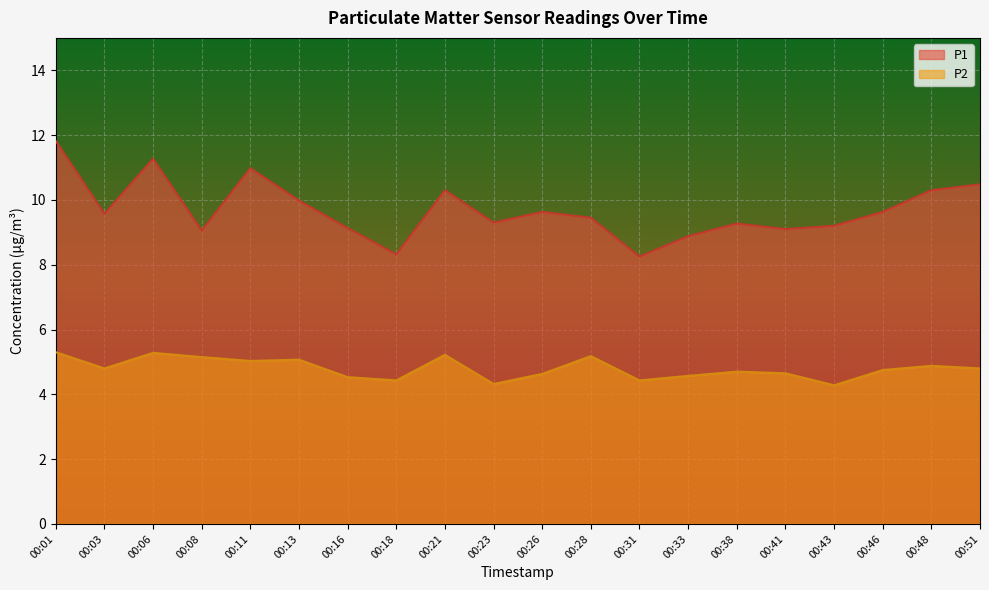

What are all the series names shown in the legend?

P1, P2